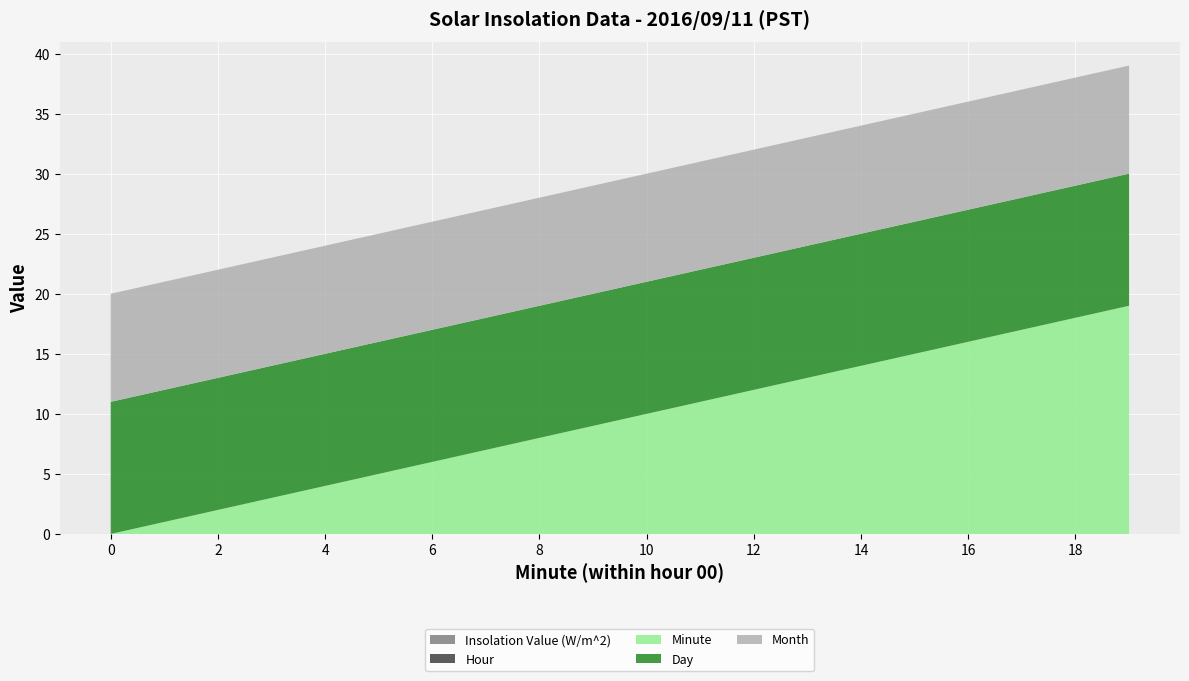

Reading right to left, transcribe all the data shown in this chart.

Insolation Value (W/m^2): 19=0	18=0	17=0	16=0	15=0	14=0	13=0	12=0	11=0	10=0	9=0	8=0	7=0	6=0	5=0	4=0	3=0	2=0	1=0	0=0
Hour: 19=0	18=0	17=0	16=0	15=0	14=0	13=0	12=0	11=0	10=0	9=0	8=0	7=0	6=0	5=0	4=0	3=0	2=0	1=0	0=0
Minute: 19=19	18=18	17=17	16=16	15=15	14=14	13=13	12=12	11=11	10=10	9=9	8=8	7=7	6=6	5=5	4=4	3=3	2=2	1=1	0=0
Day: 19=11	18=11	17=11	16=11	15=11	14=11	13=11	12=11	11=11	10=11	9=11	8=11	7=11	6=11	5=11	4=11	3=11	2=11	1=11	0=11
Month: 19=9	18=9	17=9	16=9	15=9	14=9	13=9	12=9	11=9	10=9	9=9	8=9	7=9	6=9	5=9	4=9	3=9	2=9	1=9	0=9